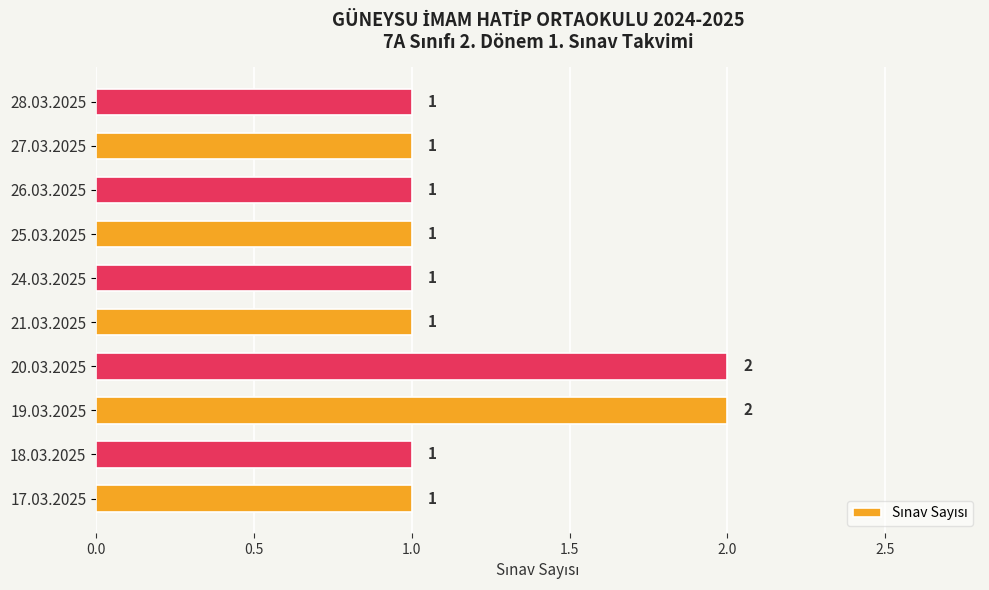

How many values are between 1 and 2?

10